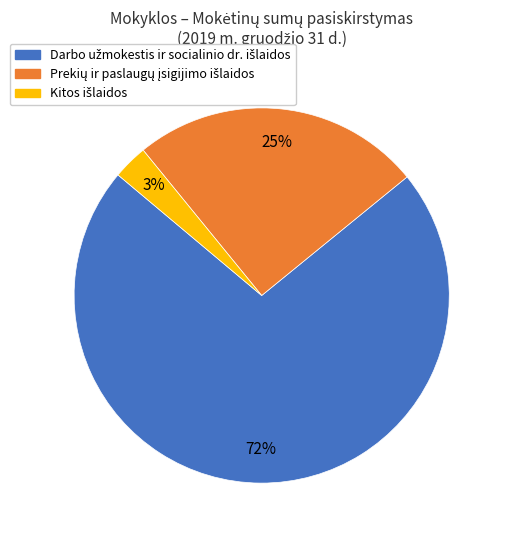

To the nearest percent, what is the average slice percentage?

33%